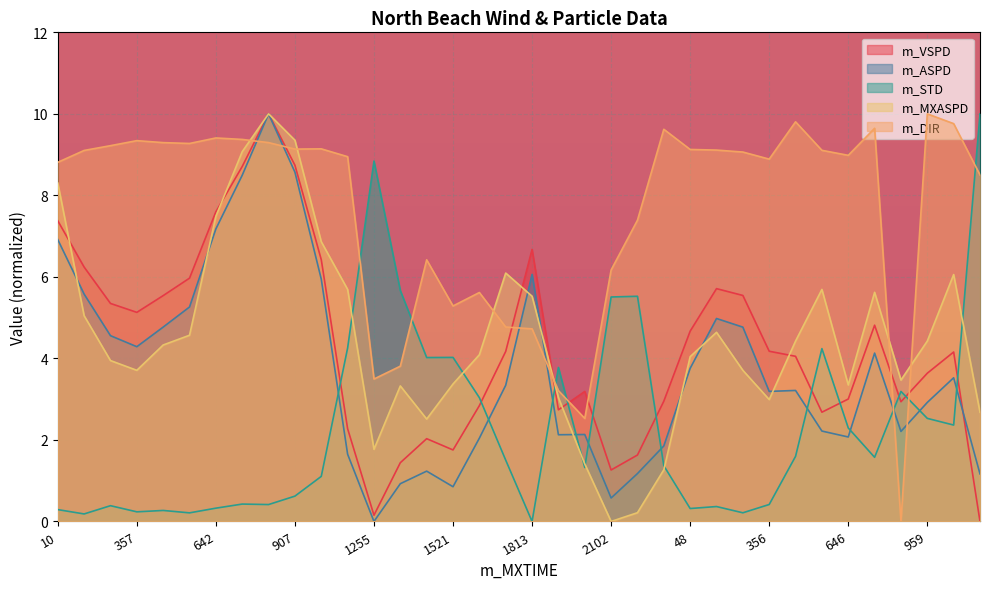

What is the label of the 4th point from the left?

357